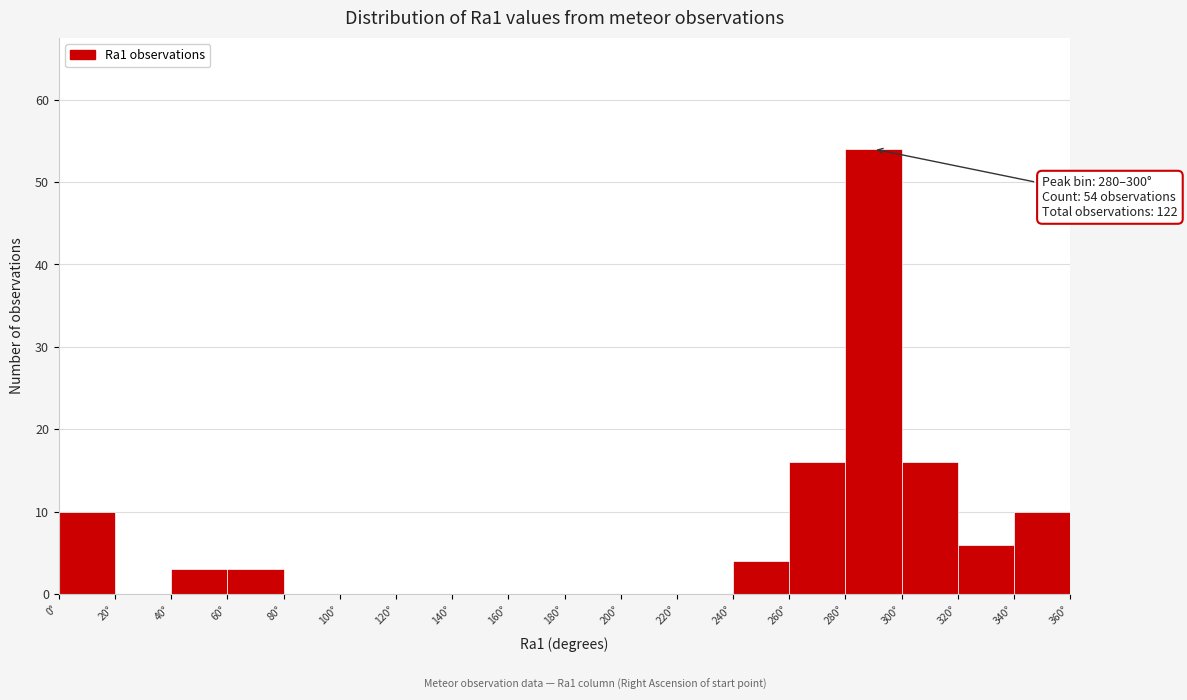

Over which range of the x-axis is the bar tallest?

280 to 300